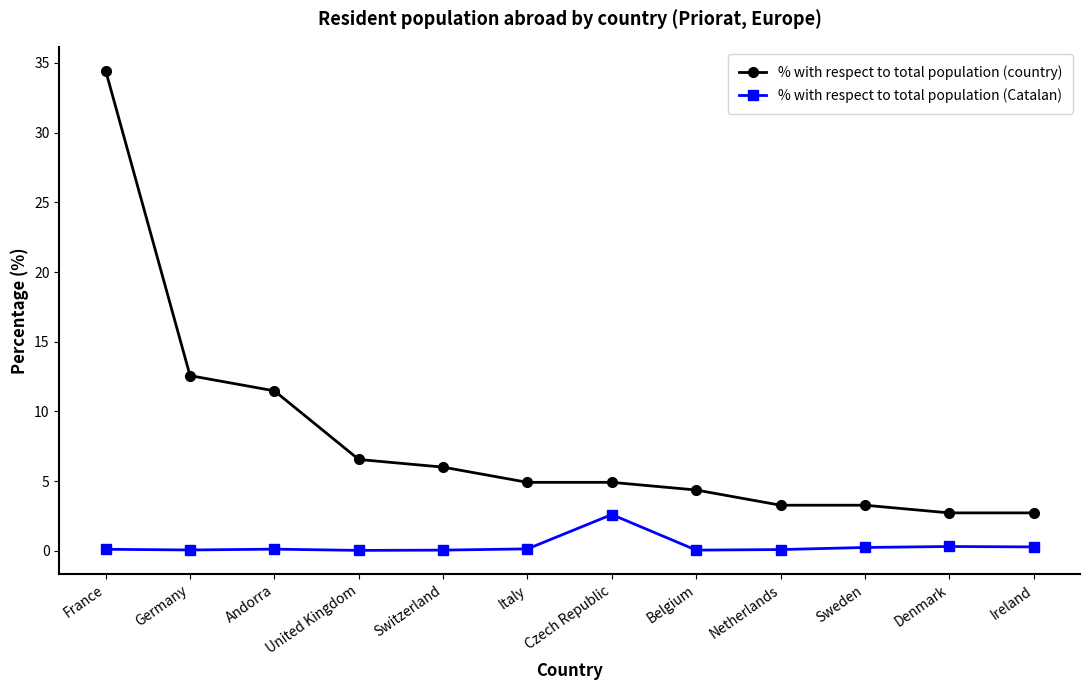

True or false: % with respect to total population (Catalan) and % with respect to total population (country) cross at least once.

False